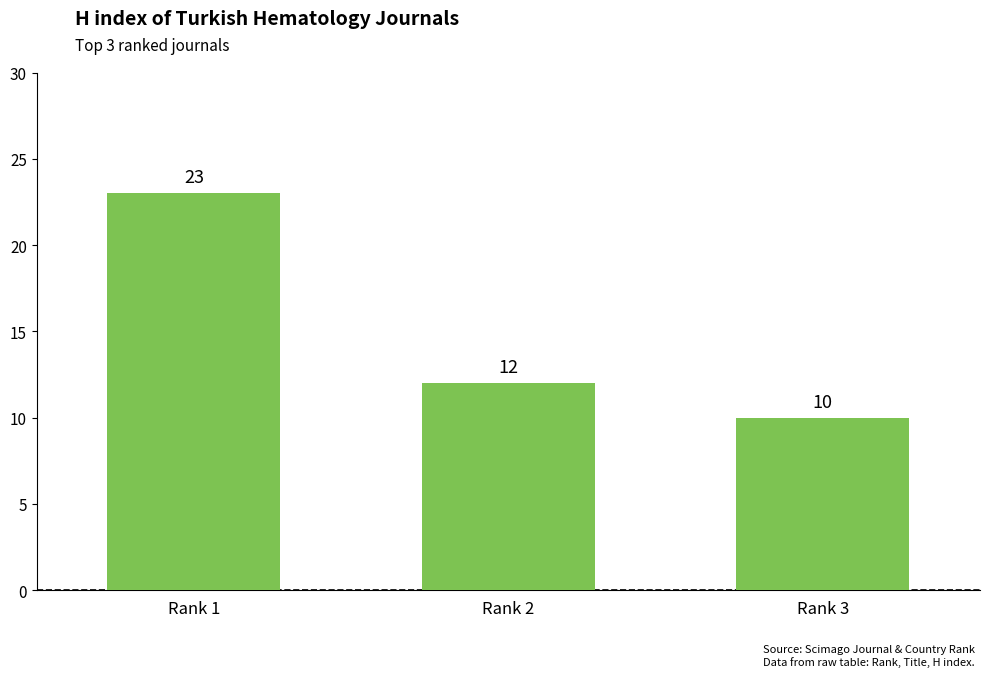

What is the smallest value displayed?

10